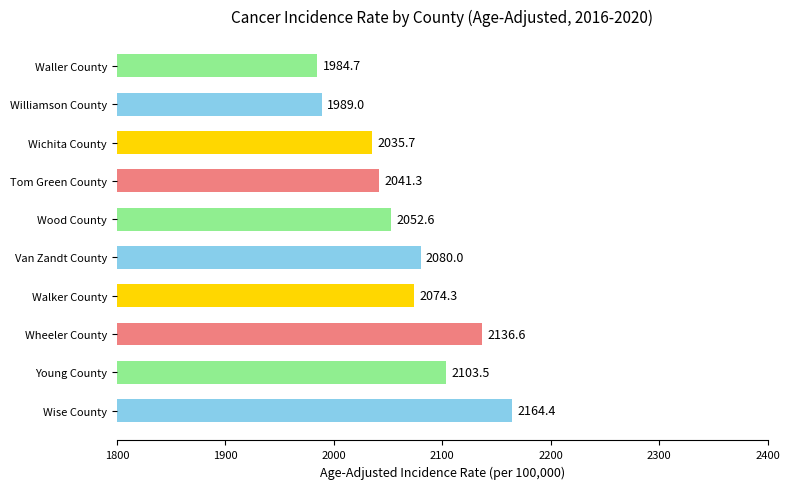

Does the chart contain stacked bars?

No